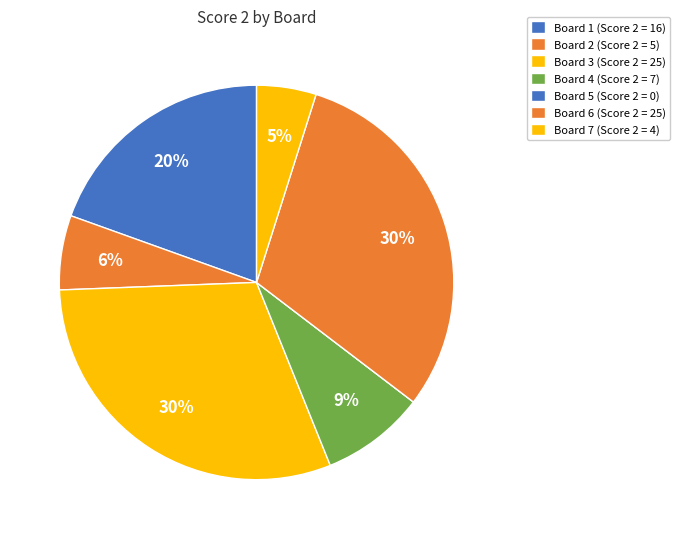

What is the smallest slice in the pie chart?

Board 5